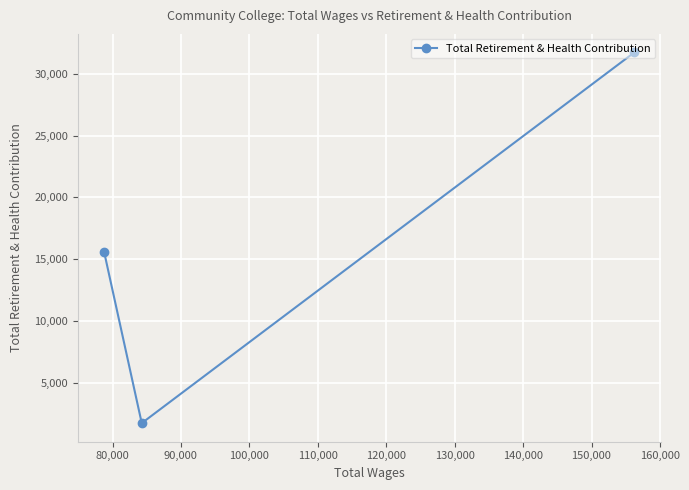

How many lines are shown in the chart?

1